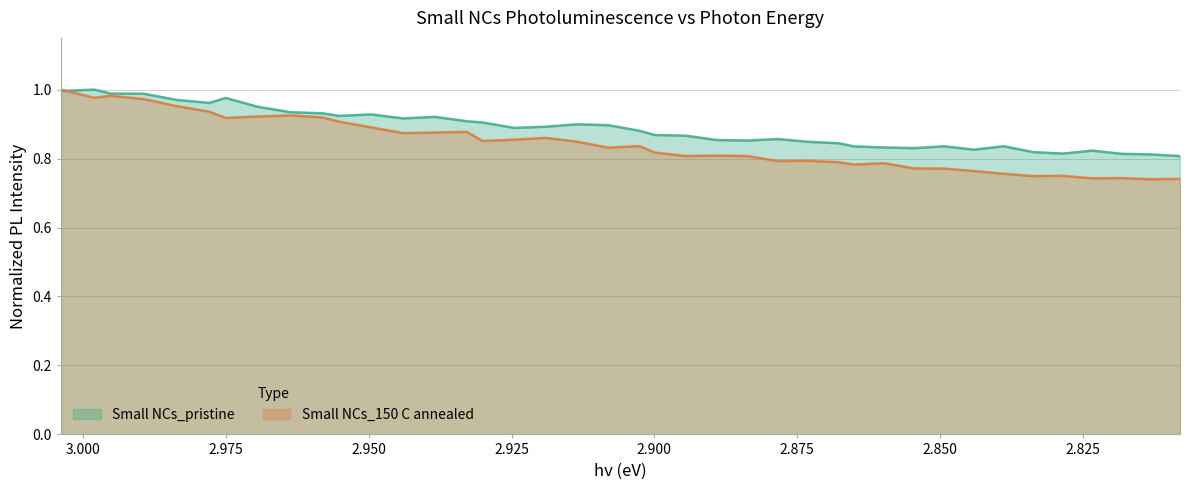

Reading left to right, list all the values displayed in this chart.

Small NCs_pristine: 3.00388=1.0	2.99807=1.0	2.99517=1.0	2.98939=1.0	2.98364=1.0	2.97791=1.0	2.97505=1.0	2.96935=0.9	2.96367=0.9	2.95802=0.9	2.9552=0.9	2.94957=0.9	2.94397=0.9	2.93839=0.9	2.93283=0.9	2.93006=0.9	2.92453=0.9	2.91902=0.9	2.91353=0.9	2.90807=0.9	2.90262=0.9	2.89991=0.9	2.89449=0.9	2.8891=0.9	2.88372=0.9	2.87837=0.9	2.87303=0.8	2.86772=0.8	2.86507=0.8	2.85978=0.8	2.85451=0.8	2.84927=0.8	2.84404=0.8	2.83883=0.8	2.83364=0.8	2.82847=0.8	2.82332=0.8	2.81818=0.8	2.81307=0.8	2.80797=0.8
Small NCs_150 C annealed: 3.00388=1.0	2.99807=1.0	2.99517=1.0	2.98939=1.0	2.98364=1.0	2.97791=0.9	2.97505=0.9	2.96935=0.9	2.96367=0.9	2.95802=0.9	2.9552=0.9	2.94957=0.9	2.94397=0.9	2.93839=0.9	2.93283=0.9	2.93006=0.9	2.92453=0.9	2.91902=0.9	2.91353=0.8	2.90807=0.8	2.90262=0.8	2.89991=0.8	2.89449=0.8	2.8891=0.8	2.88372=0.8	2.87837=0.8	2.87303=0.8	2.86772=0.8	2.86507=0.8	2.85978=0.8	2.85451=0.8	2.84927=0.8	2.84404=0.8	2.83883=0.8	2.83364=0.7	2.82847=0.7	2.82332=0.7	2.81818=0.7	2.81307=0.7	2.80797=0.7